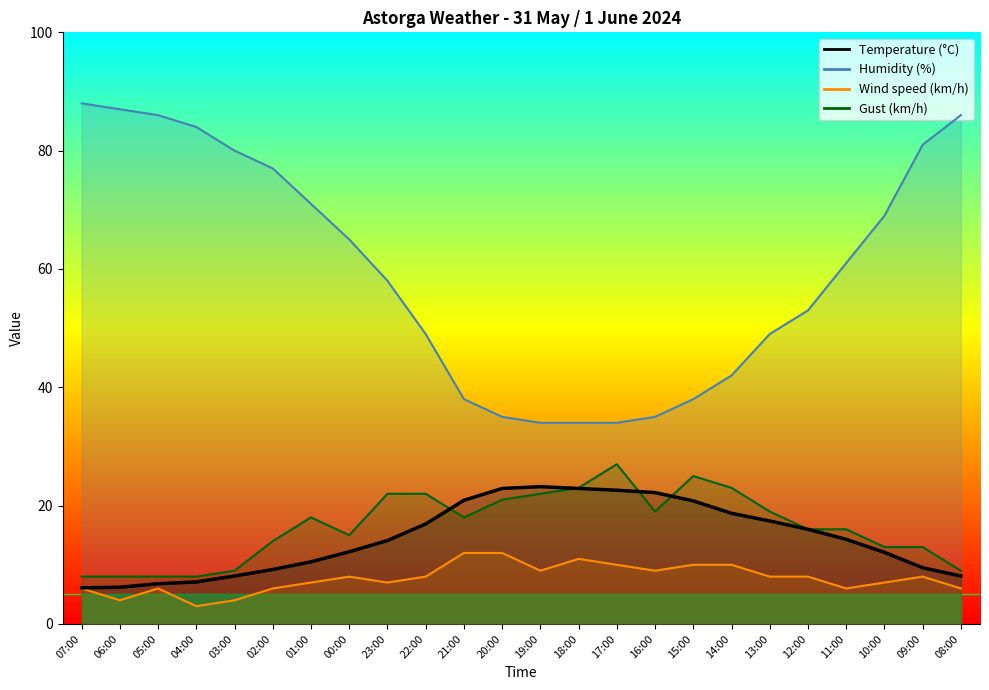

What position from the right is 10:00?

3